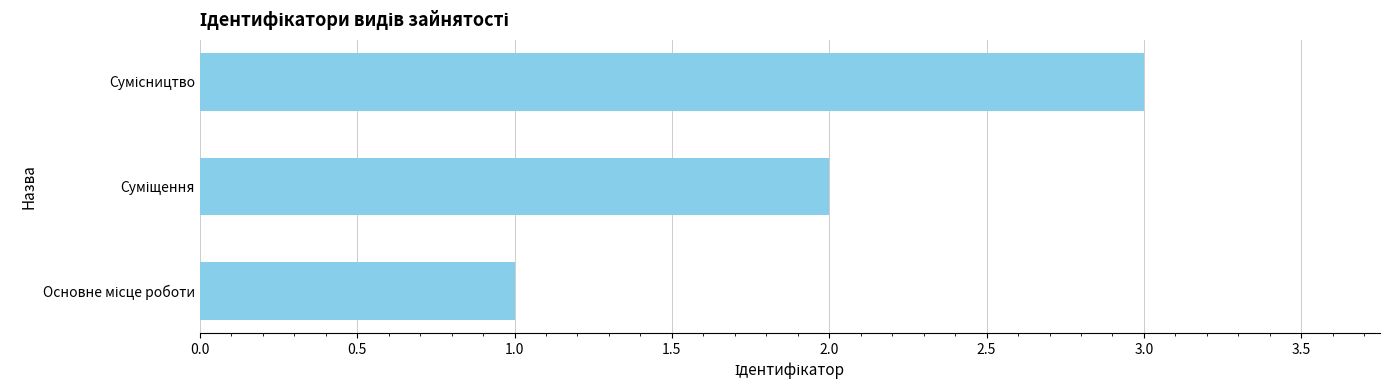

What is the sum of all values?

6